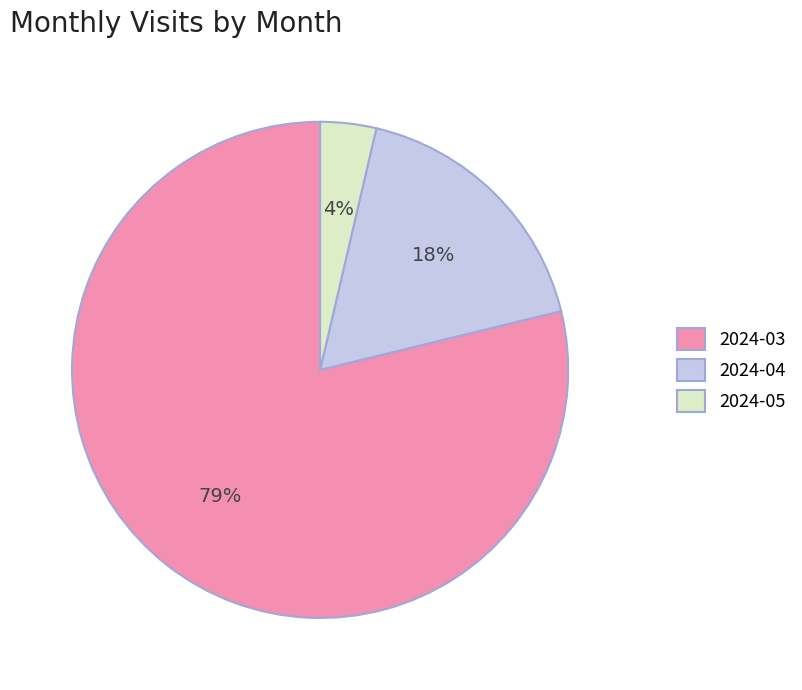

How many segments does this pie chart have?

3